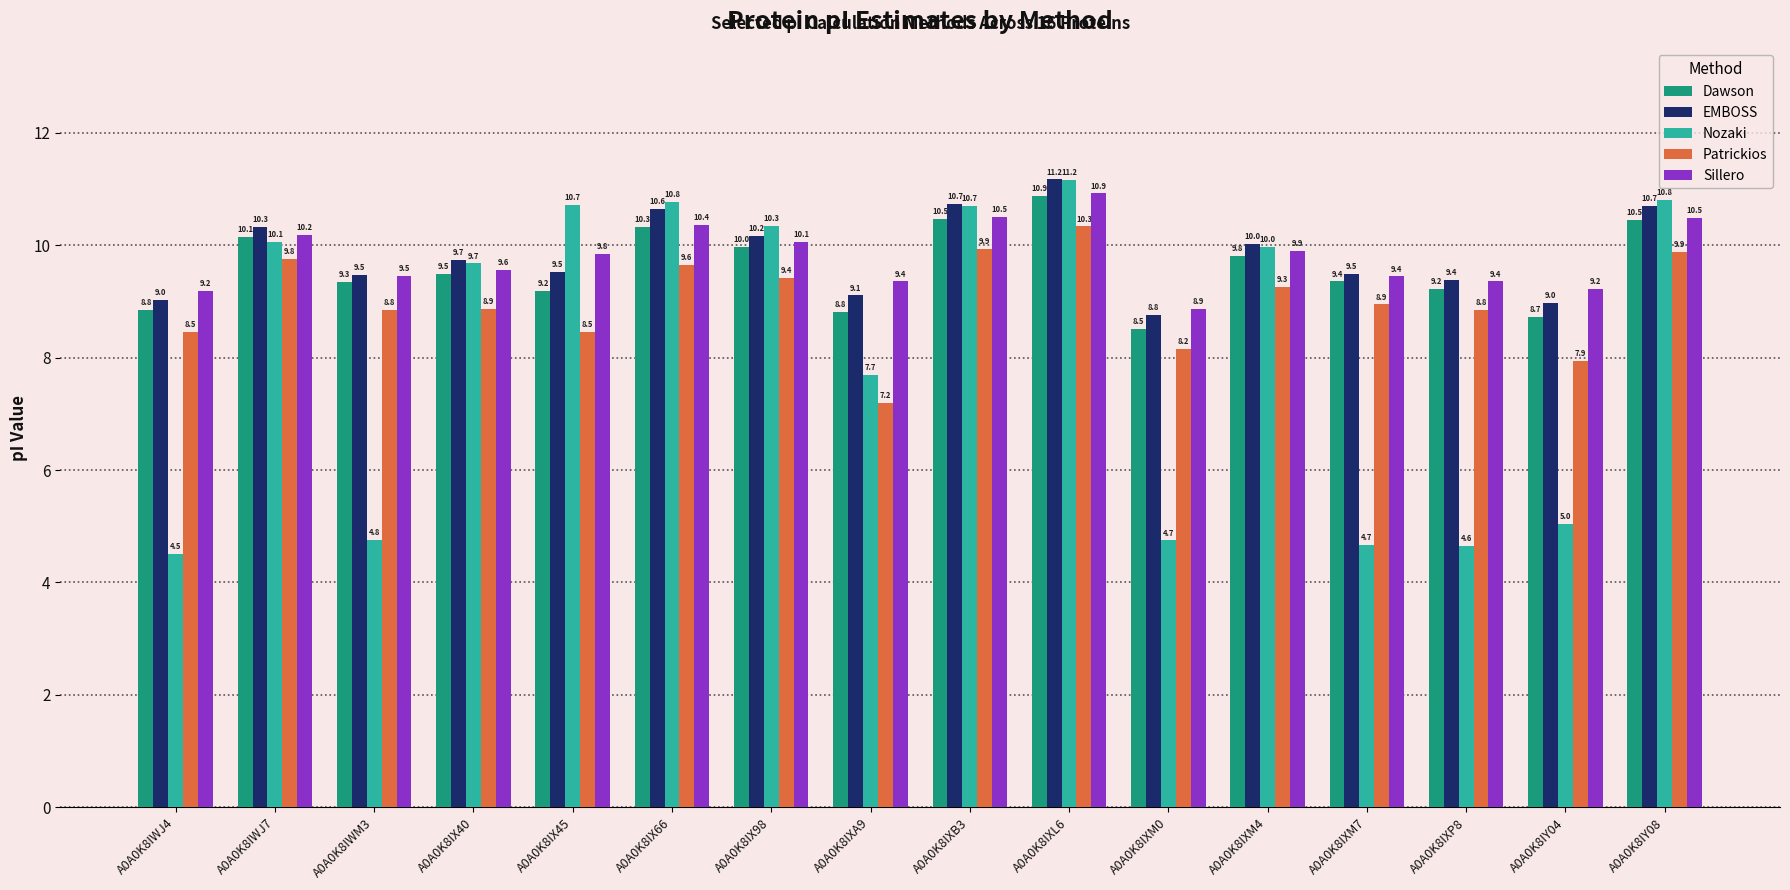

At which label is Nozaki closest to 7?

A0A0K8IXA9